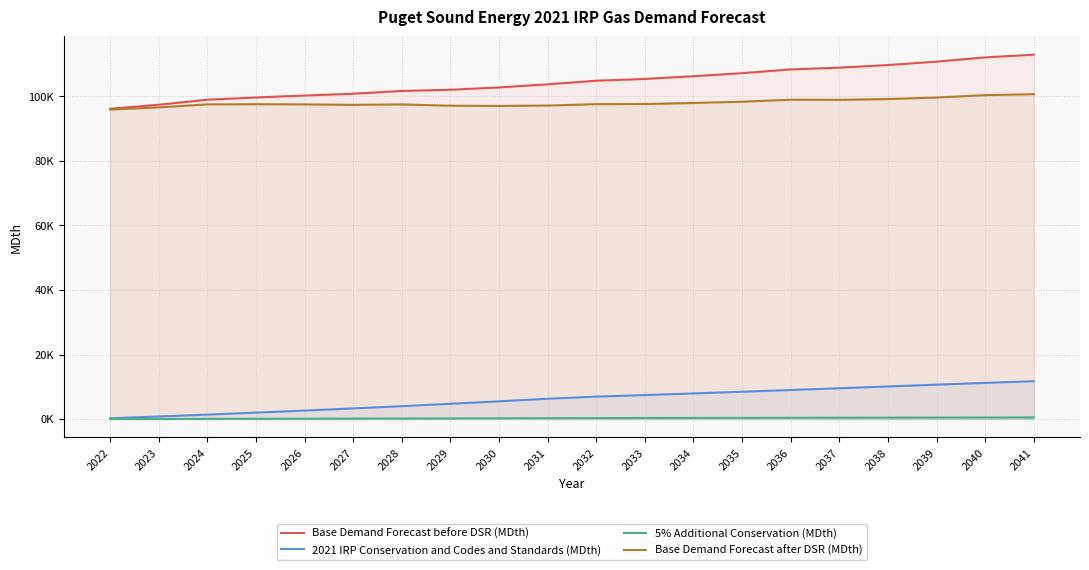

How many lines are shown in the chart?

4